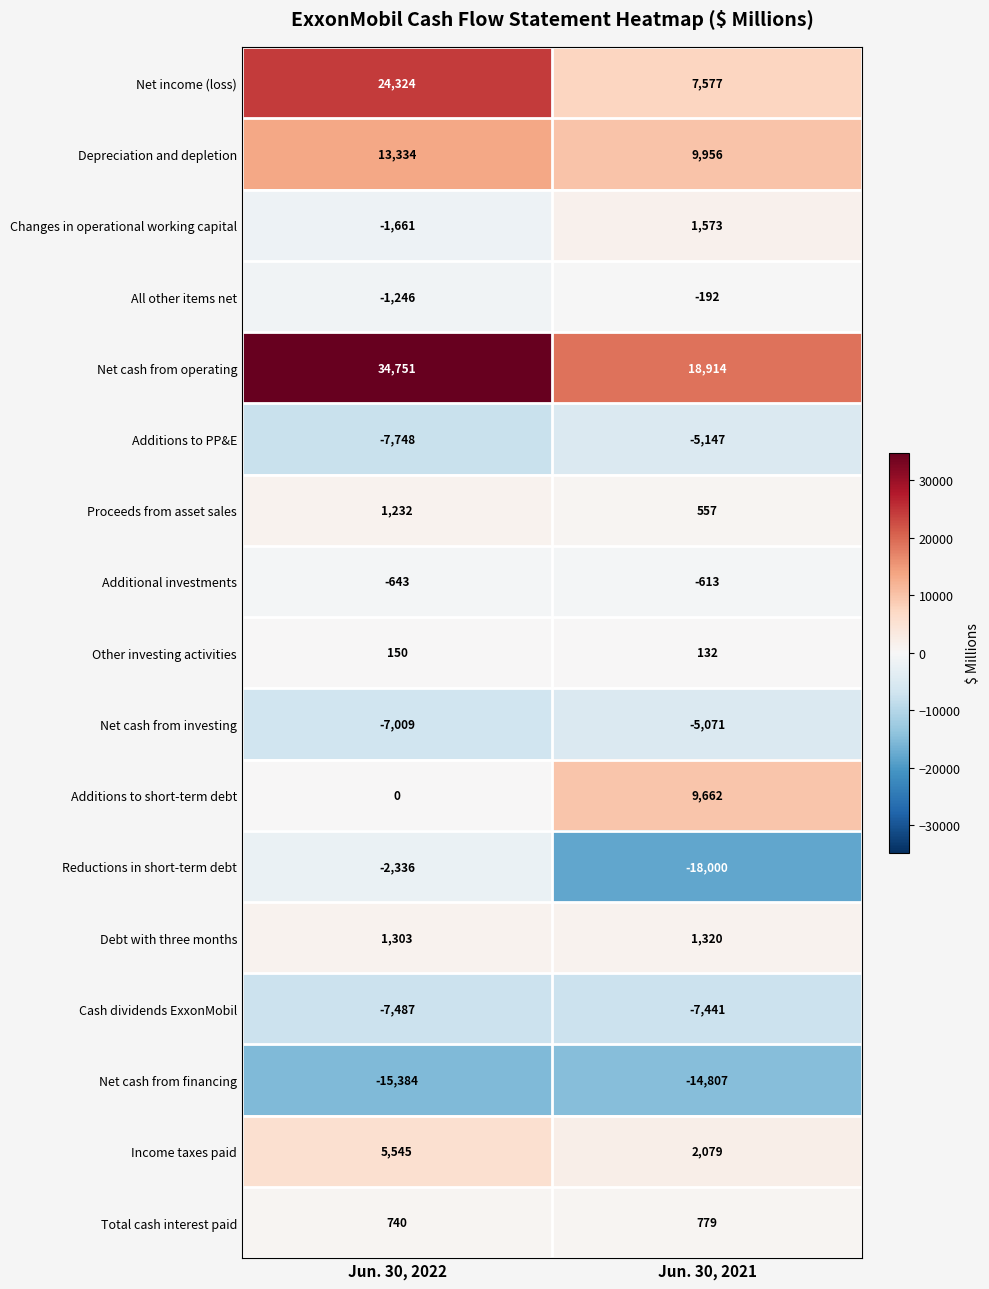

What value does the Changes in operational working capital series have at Jun. 30, 2022, to the nearest 100?

-1700